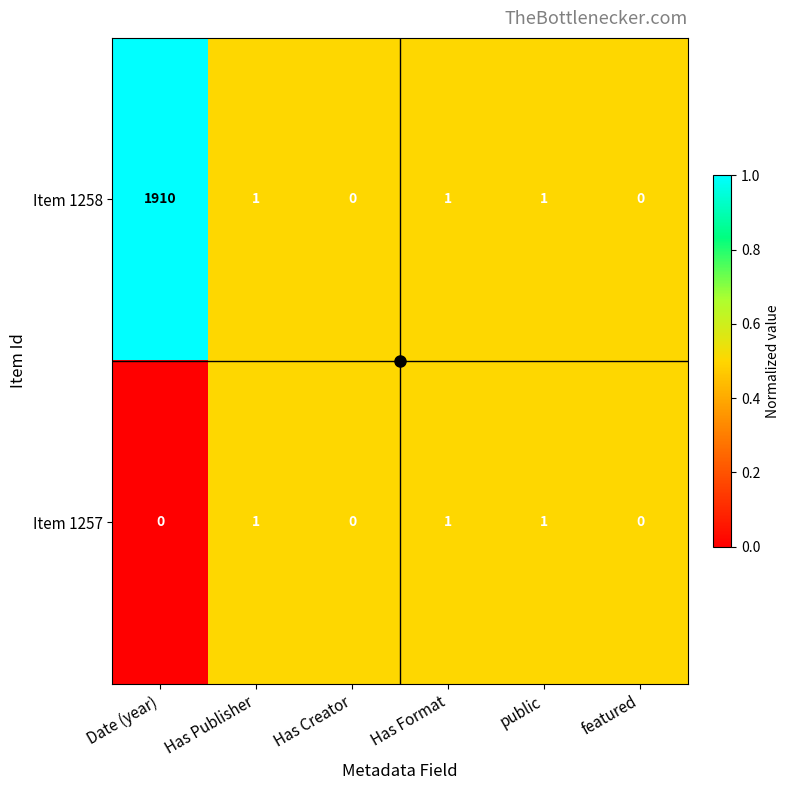

Which series has the widest spread of values?

Item 1258